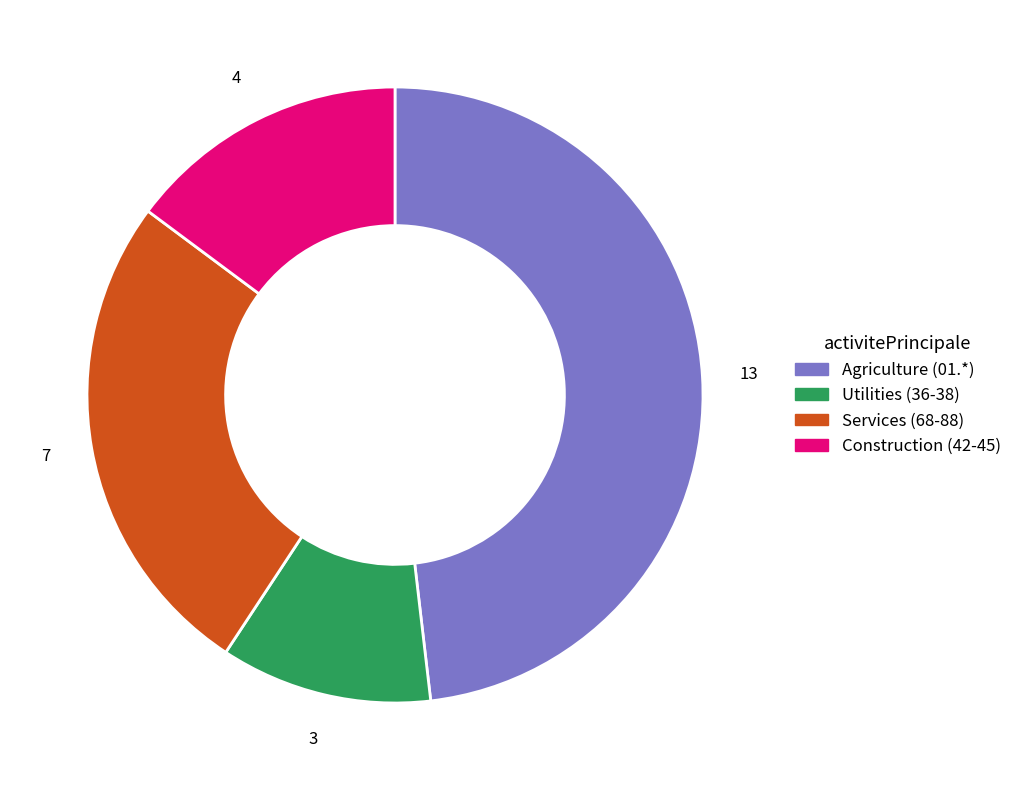

Does any single category account for the majority?

No